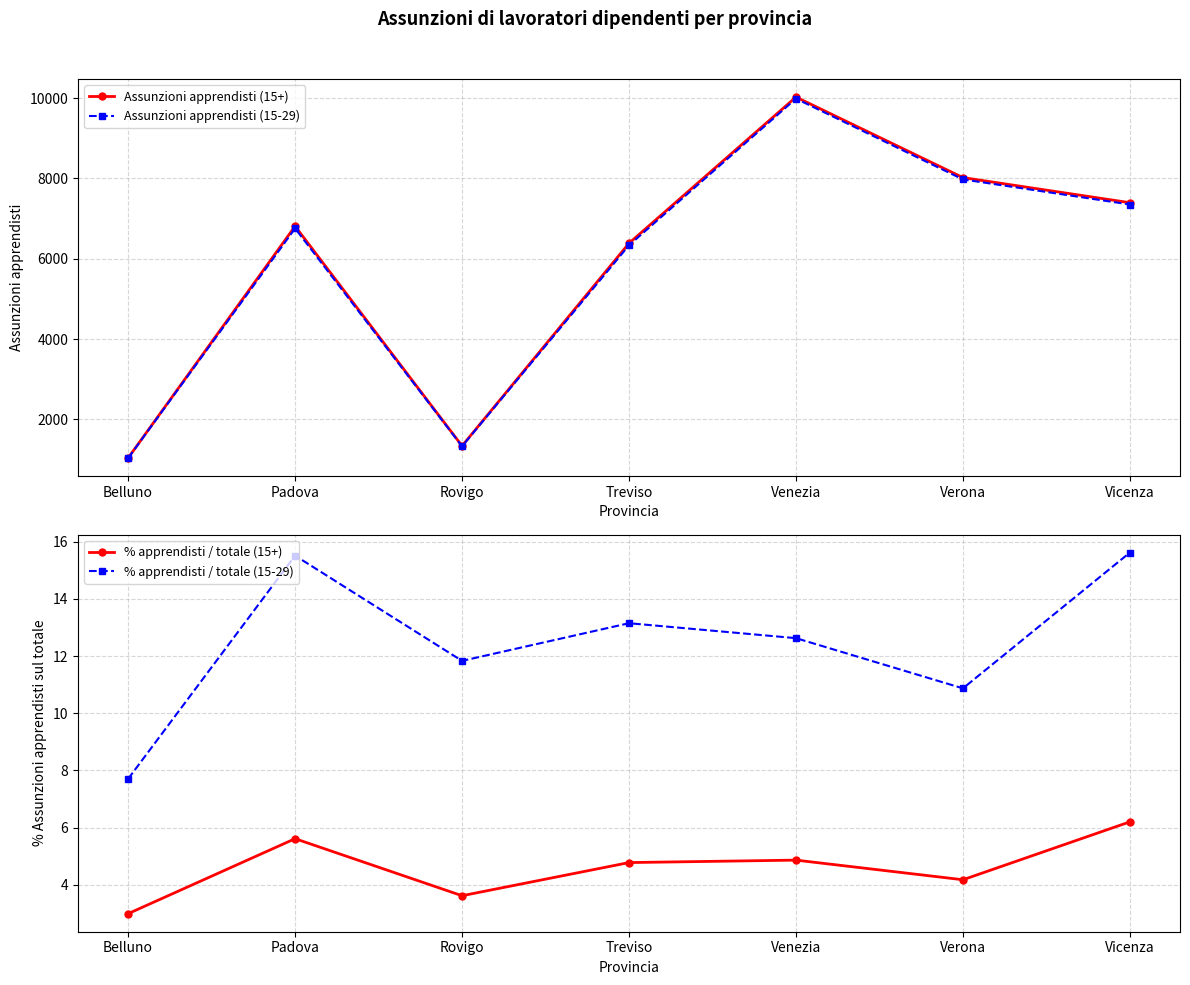

Which series has the widest spread of values?

Assunzioni apprendisti (15+)